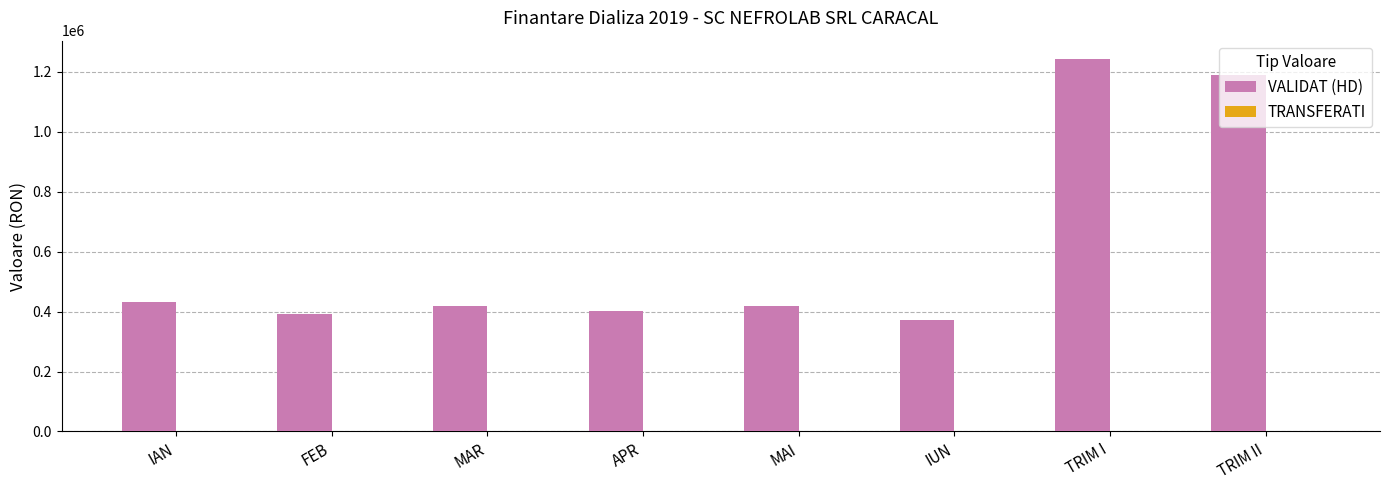

Between IAN and IUN, which series saw the biggest shift?

VALIDAT (HD)